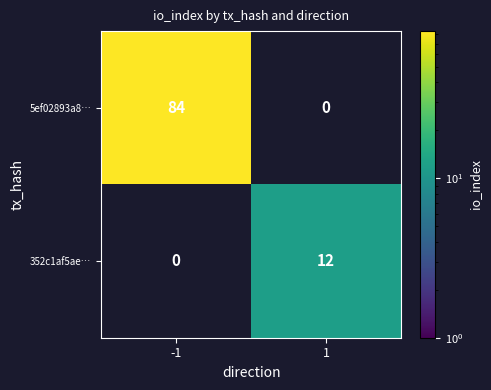

True or false: 5ef02893a8… has a value of 149 at -1.

False